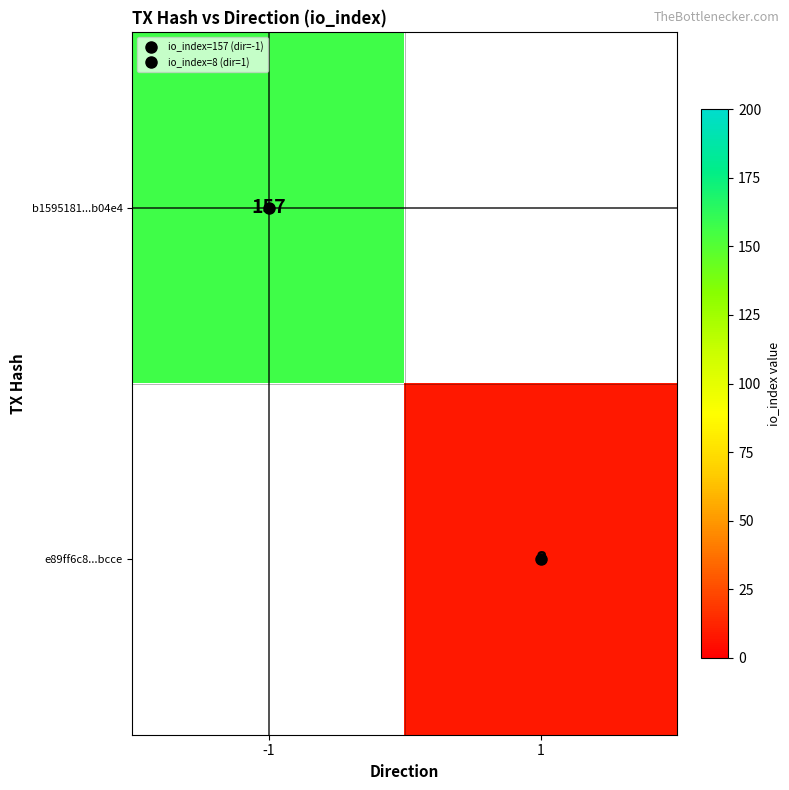

List the series in order of their overall mean, highest first.

b1595181...b04e4, e89ff6c8...bcce